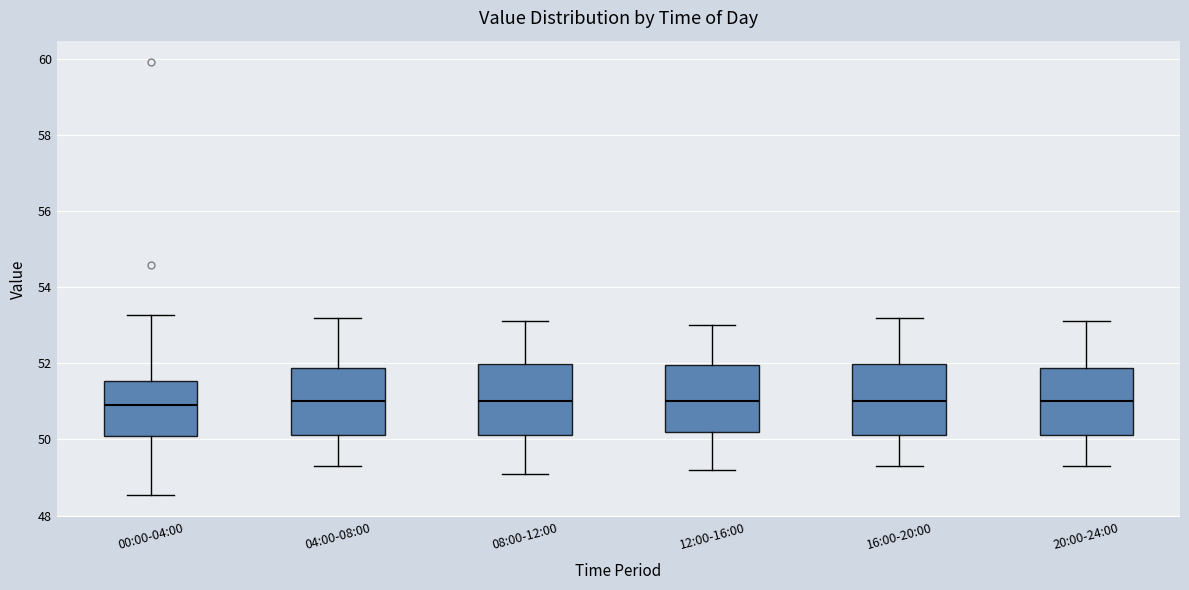

Reading left to right, read every box against the y-axis: the position of its median line, the range the box covers, and the ends of its whiskers. The values are not printed on the chart, so give them approximately, as read against the axis.

00:00-04:00: median 51.0, box 50.0 to 51.6, whiskers 48.6 to 53.2
04:00-08:00: median 51.0, box 50.2 to 51.8, whiskers 49.4 to 53.2
08:00-12:00: median 51.0, box 50.2 to 52.0, whiskers 49.2 to 53.2
12:00-16:00: median 51.0, box 50.2 to 52.0, whiskers 49.2 to 53.0
16:00-20:00: median 51.0, box 50.2 to 52.0, whiskers 49.4 to 53.2
20:00-24:00: median 51.0, box 50.2 to 51.8, whiskers 49.4 to 53.2